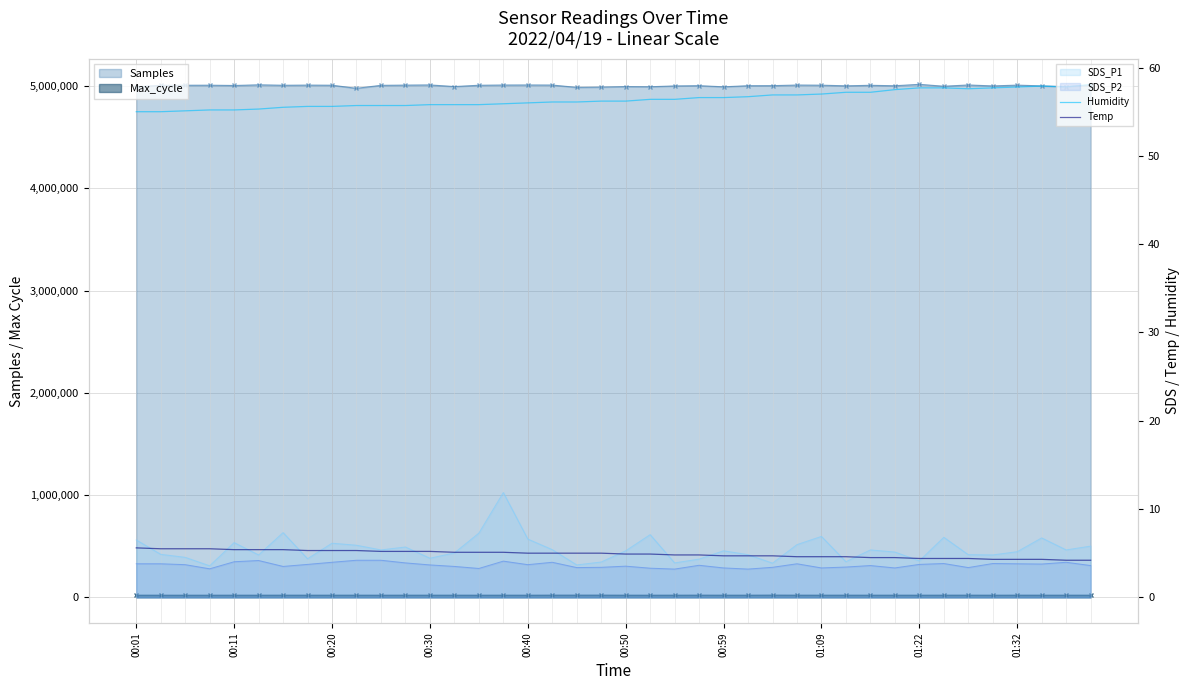

What is the approximate value of Temp at 18?

5.0